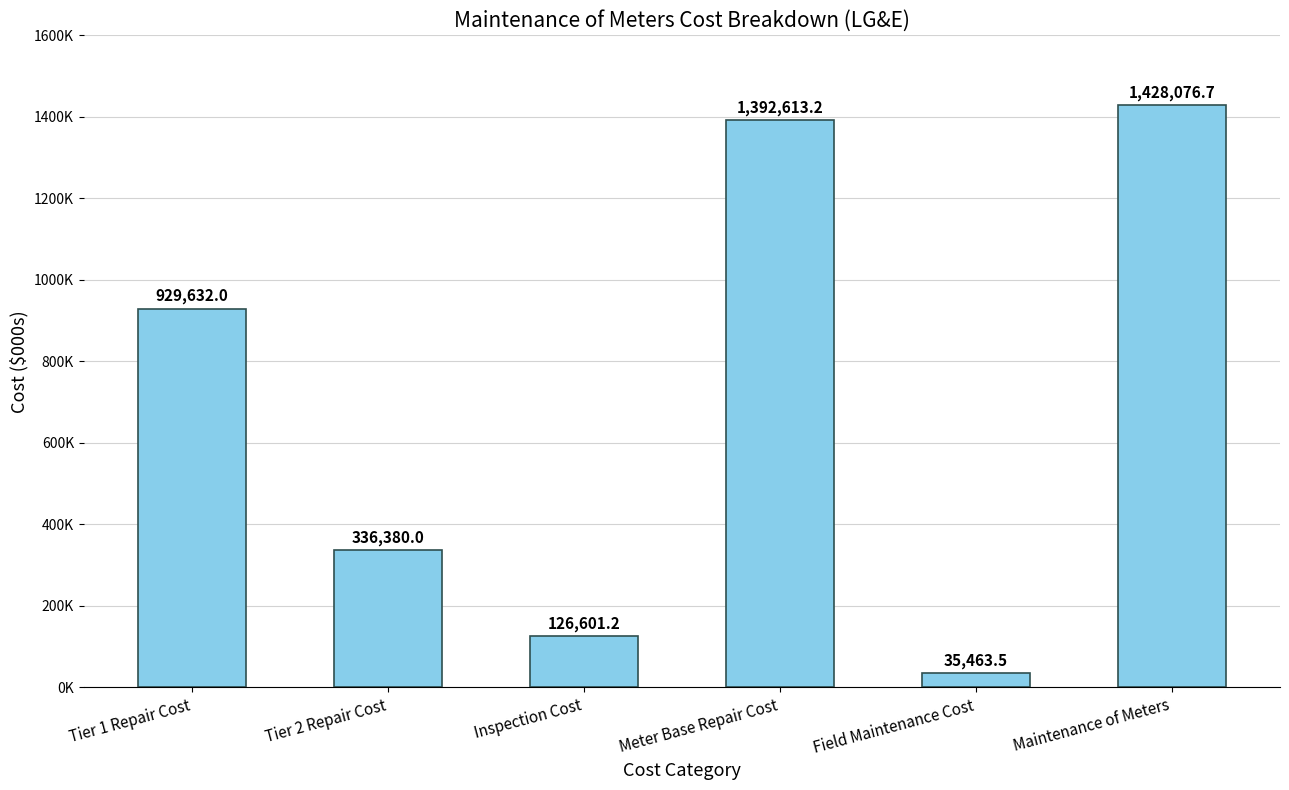

Rank the categories by value from highest to lowest.

Maintenance of Meters, Meter Base Repair Cost, Tier 1 Repair Cost, Tier 2 Repair Cost, Inspection Cost, Field Maintenance Cost